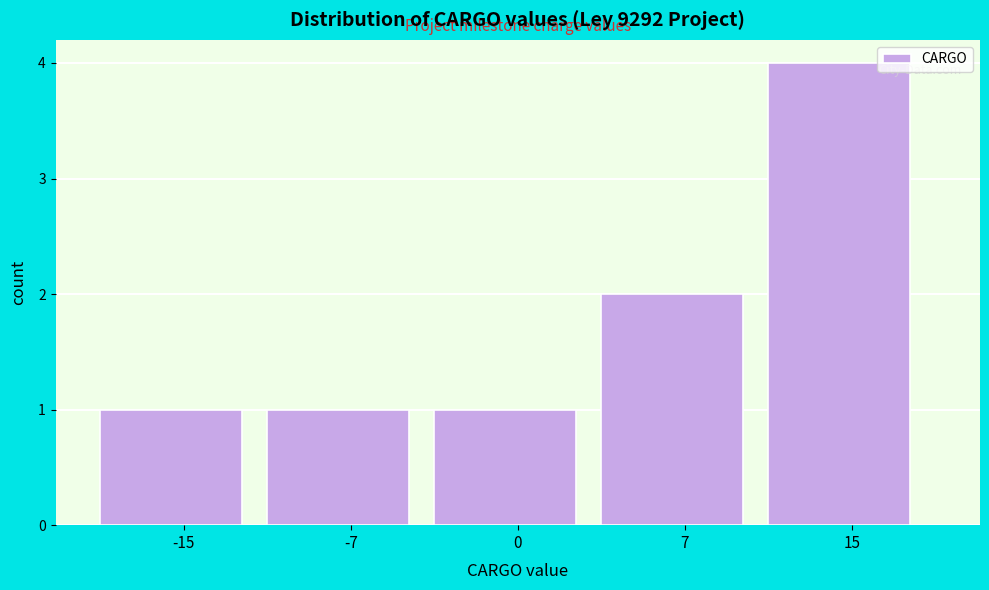

Reading left to right, what are all the values shown in this chart?

1	1	1	2	4